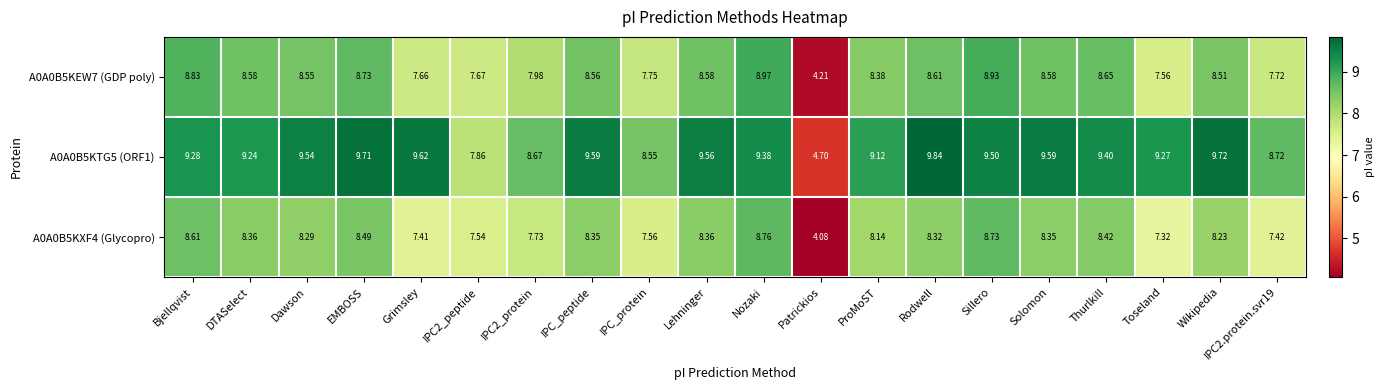

Where does the A0A0B5KEW7 (GDP poly) series first go above 8?

Bjellqvist